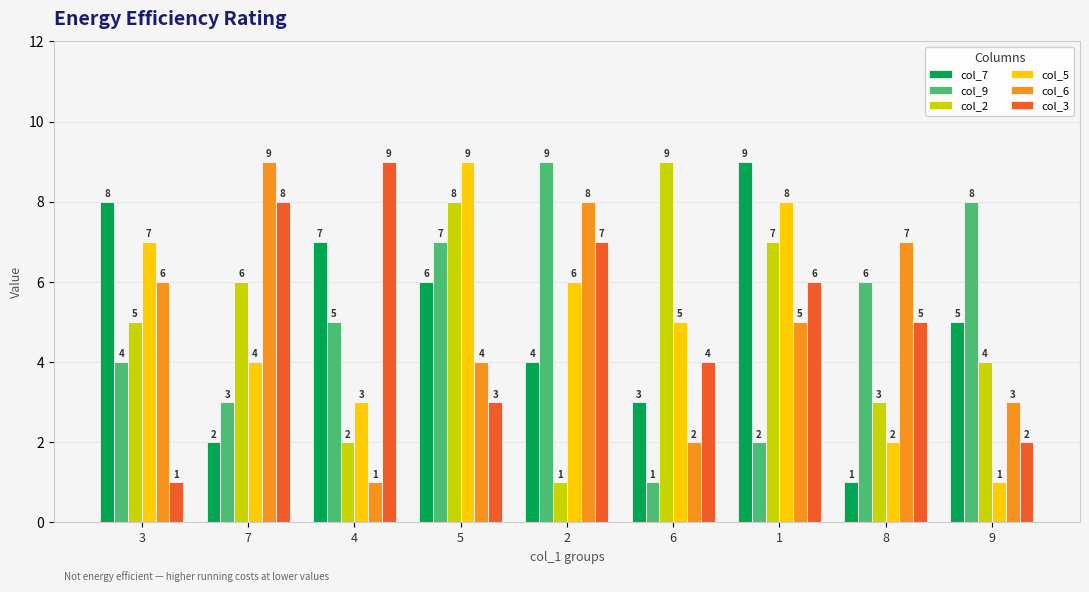

What is the difference between the maximum and minimum values in the col_9 series?

8